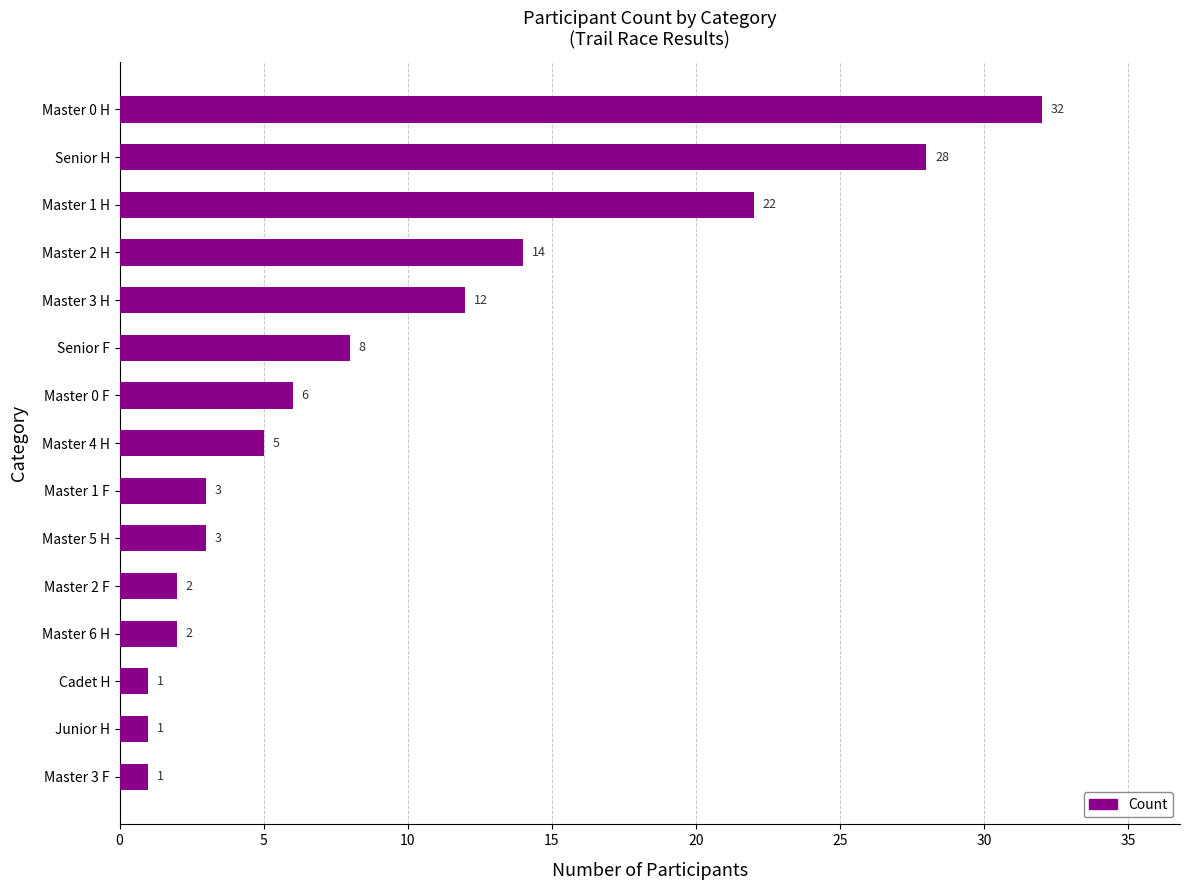

Reading top to bottom, list all the values displayed in this chart.

Master 0 H=32	Senior H=28	Master 1 H=22	Master 2 H=14	Master 3 H=12	Senior F=8	Master 0 F=6	Master 4 H=5	Master 1 F=3	Master 5 H=3	Master 2 F=2	Master 6 H=2	Cadet H=1	Junior H=1	Master 3 F=1